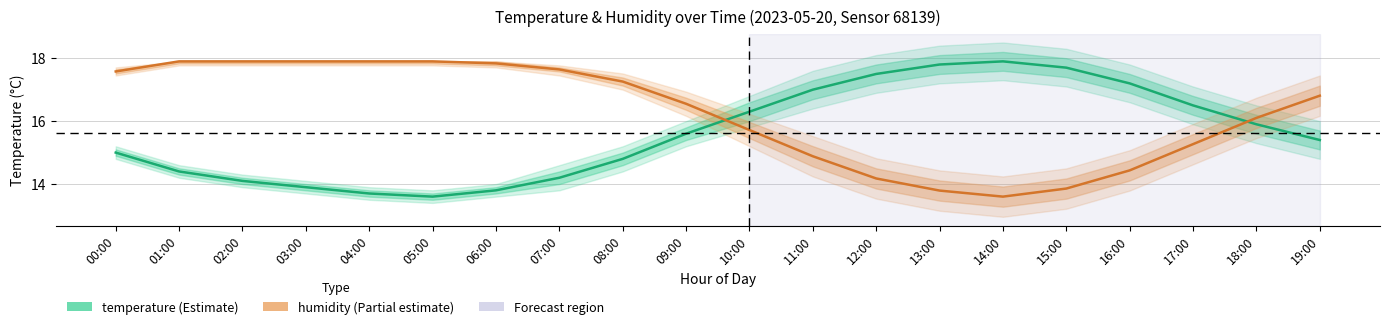

Is it true that humidity (scaled) equals 13.9 at 15:00?

True